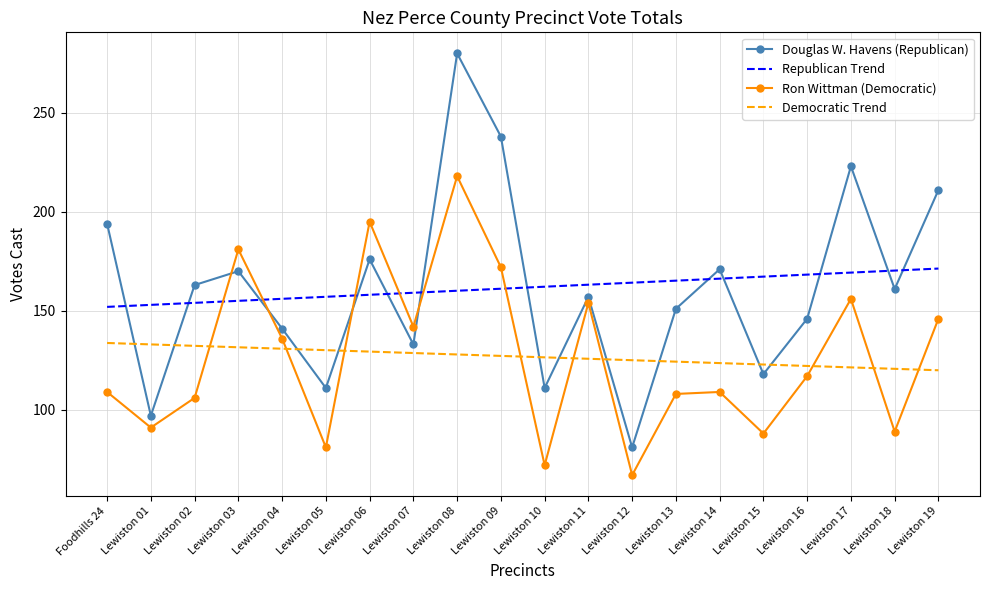

How many interior local valleys does the Douglas W. Havens (Republican) series have?

7